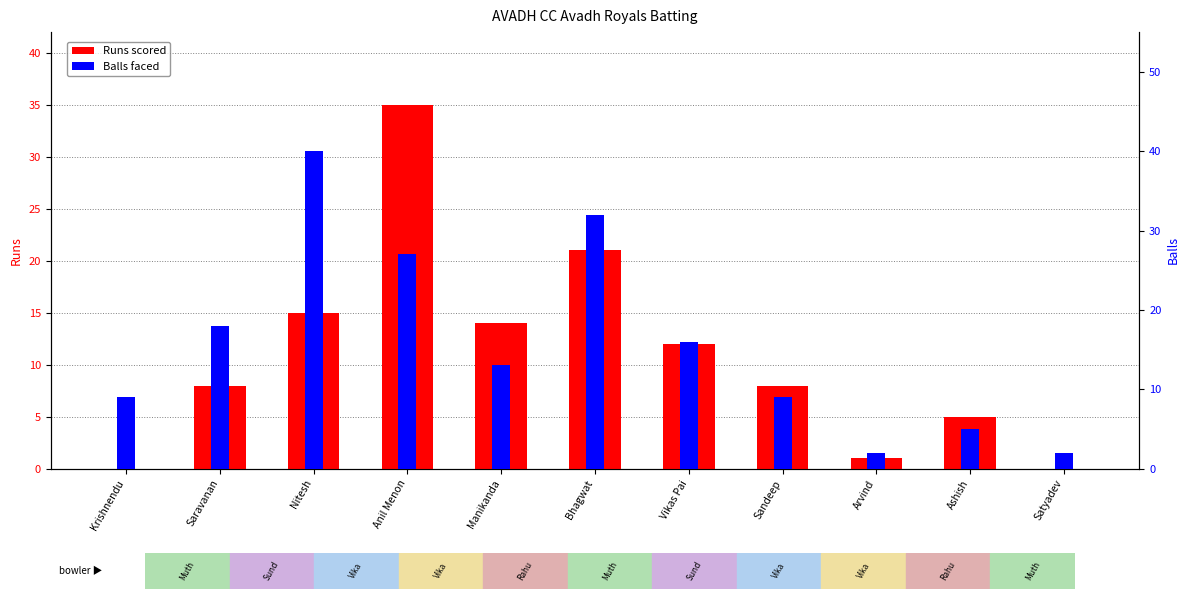

What is the spread (max minus min) of values at Arvind?

1